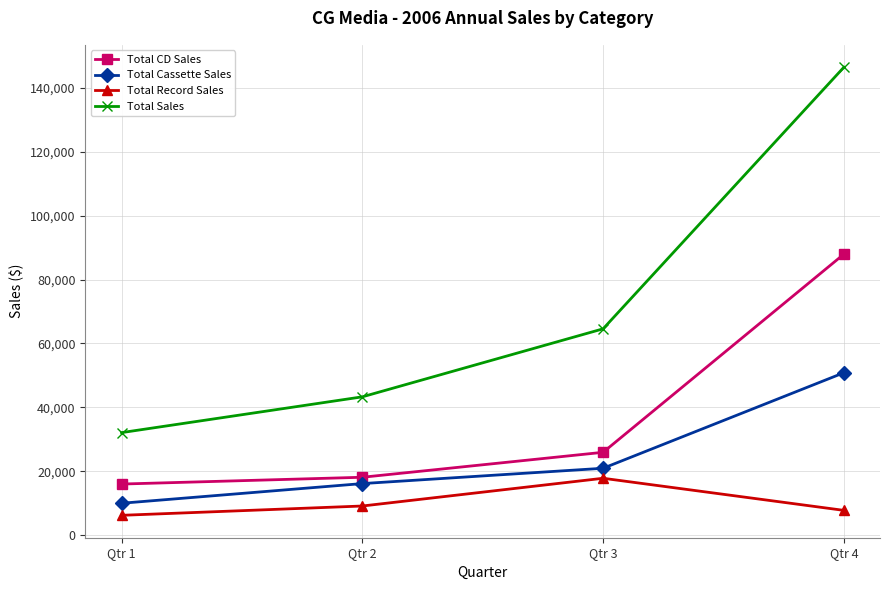

How many distinct data groups are displayed?

4